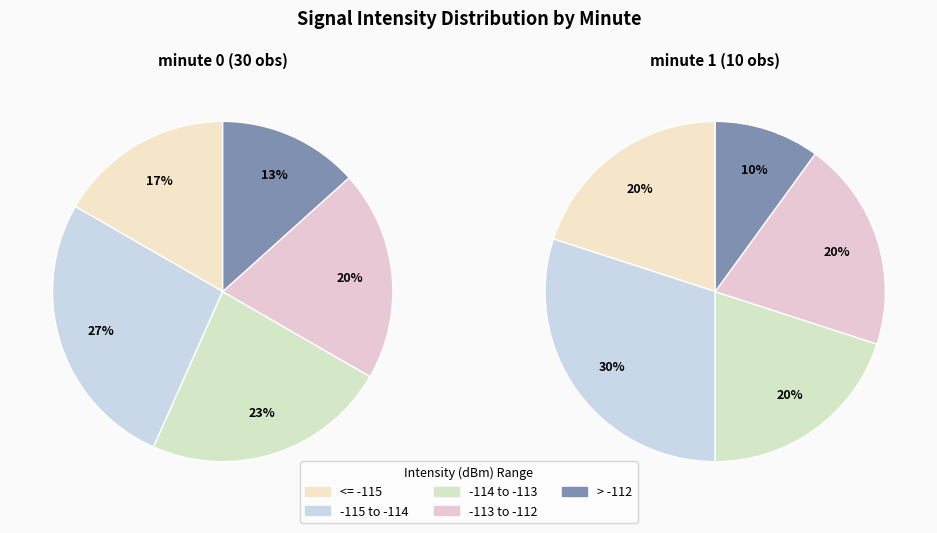

True or false: 2 accounts for 1% of the total.

False